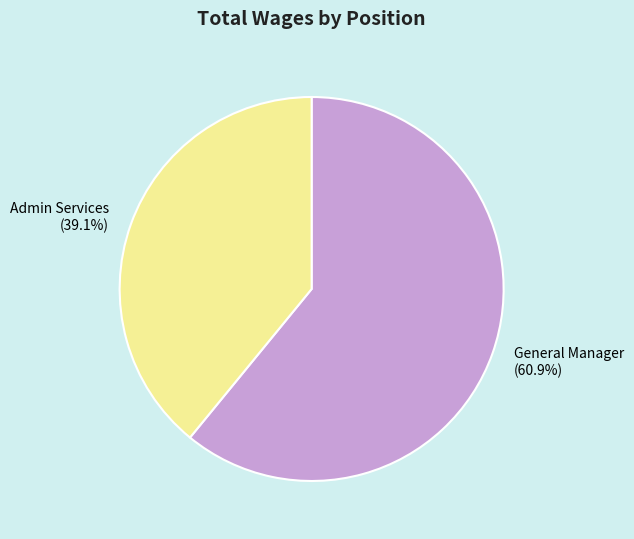

Does Admin Services account for over 50% of the chart?

No